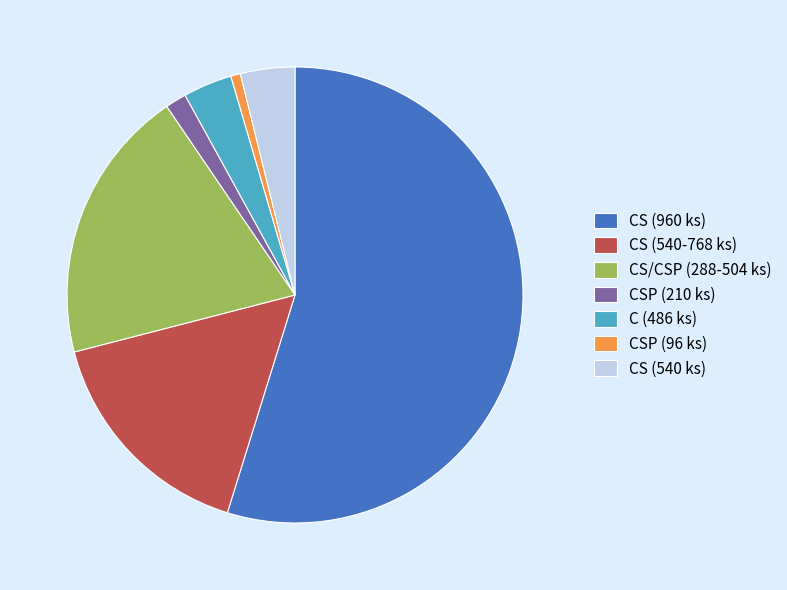

What is the smallest slice in the pie chart?

CSP (96 ks)